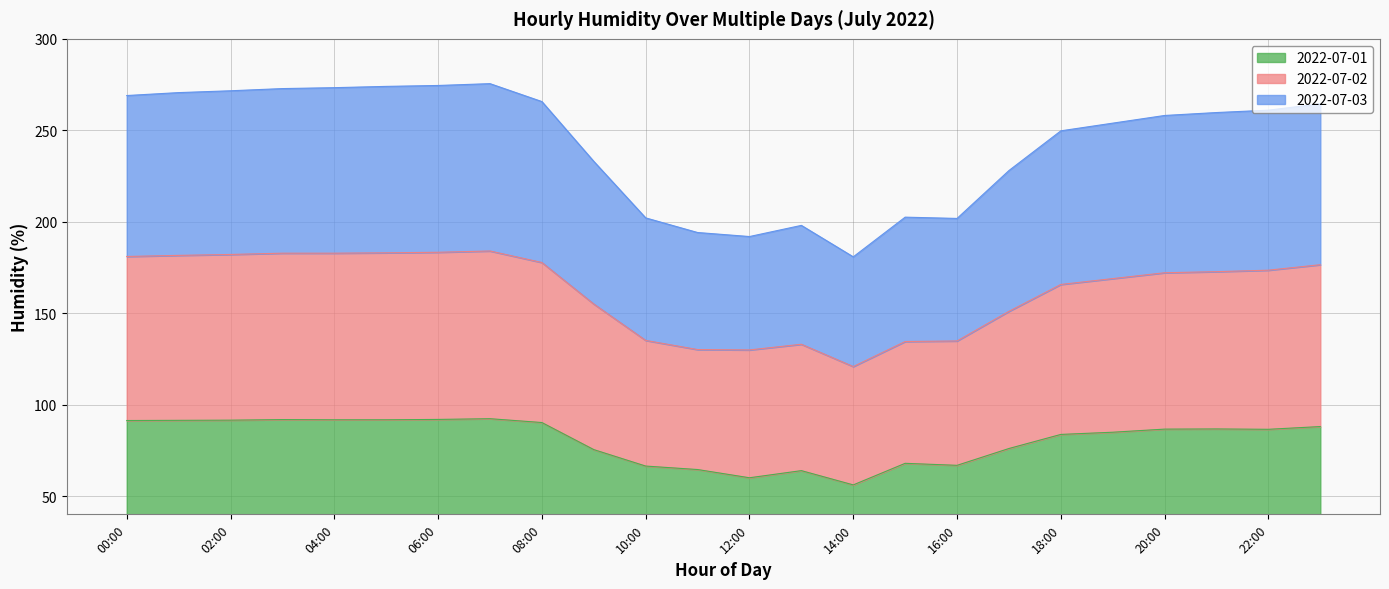

Is the value of 2022-07-02 at 02:00 greater than the value of 2022-07-01 at 04:00?

Yes